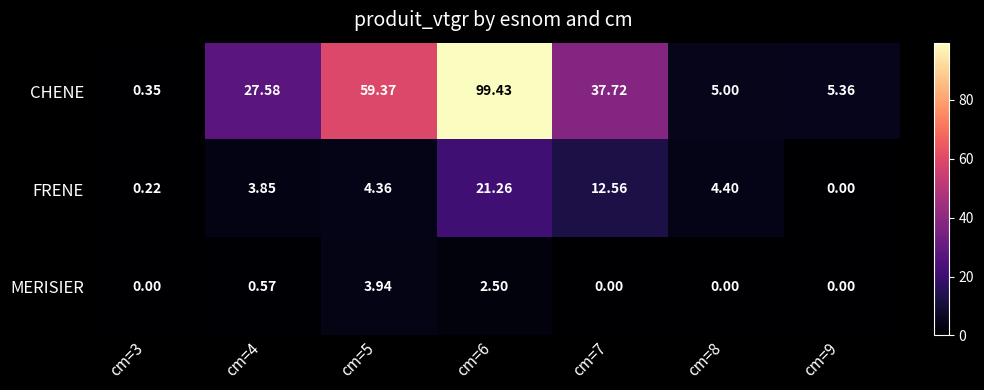

Between cm=4 and cm=5, which series saw the biggest shift?

CHENE